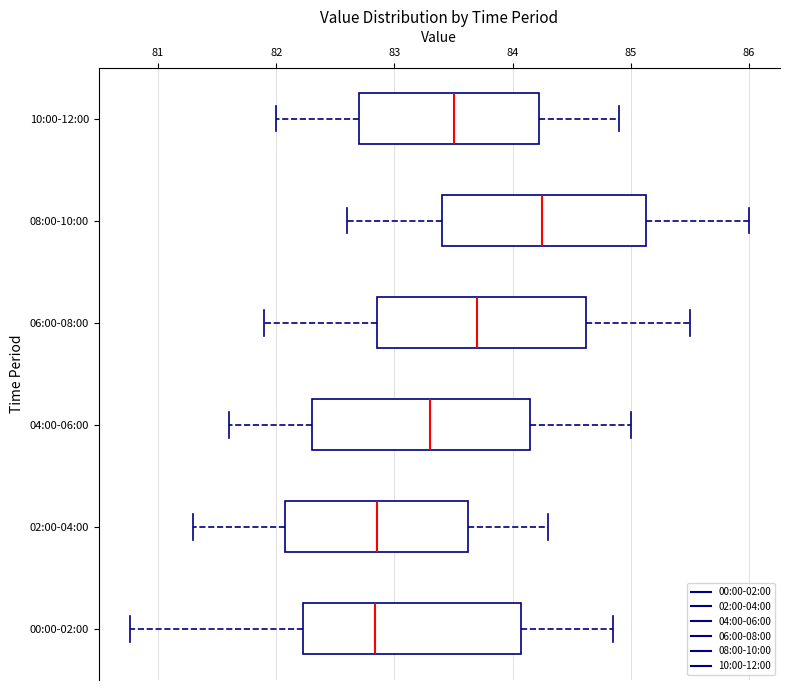

Which box's median line is the furthest to the right?

08:00-10:00